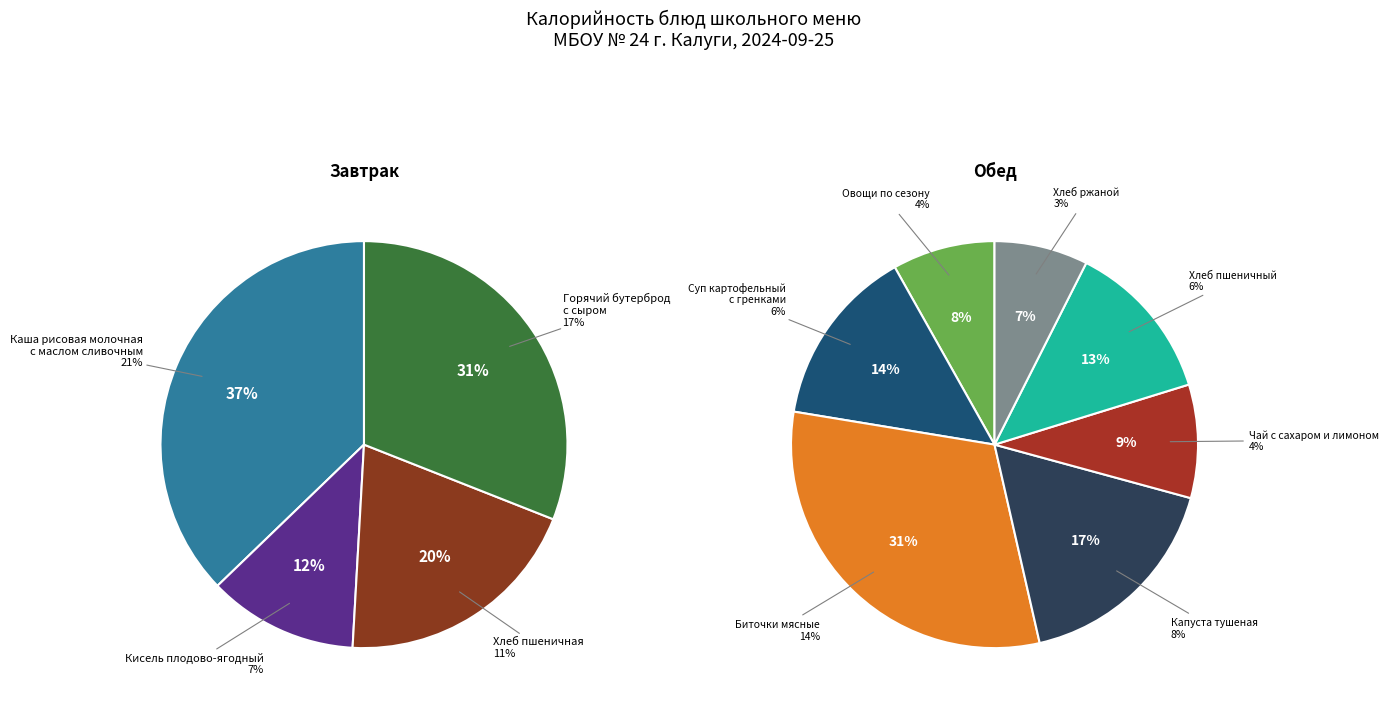

What percentage is NOT represented by Суп картофельный
с гренками?

93.8%